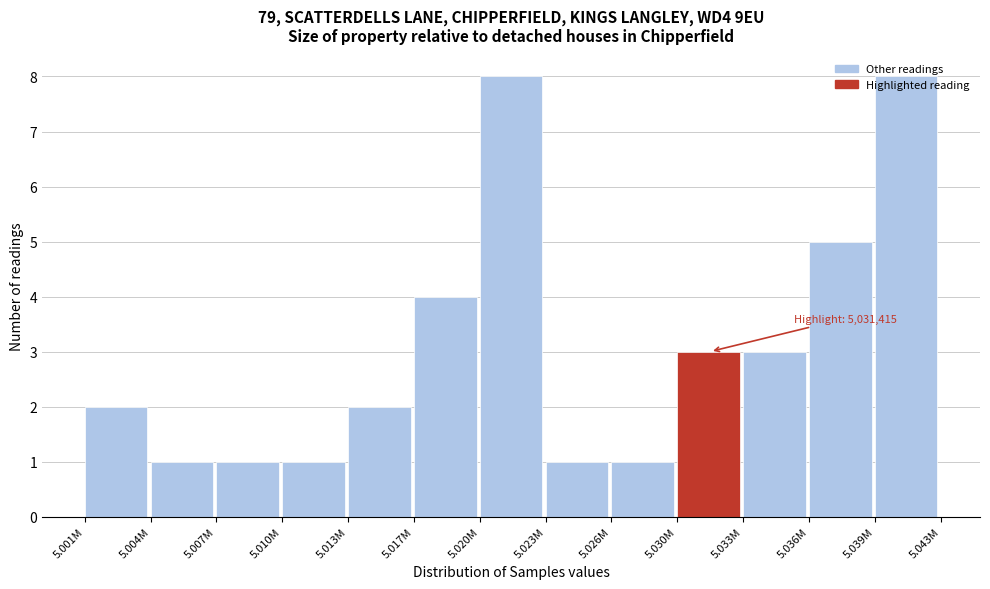

What is the maximum value shown in the chart?

8